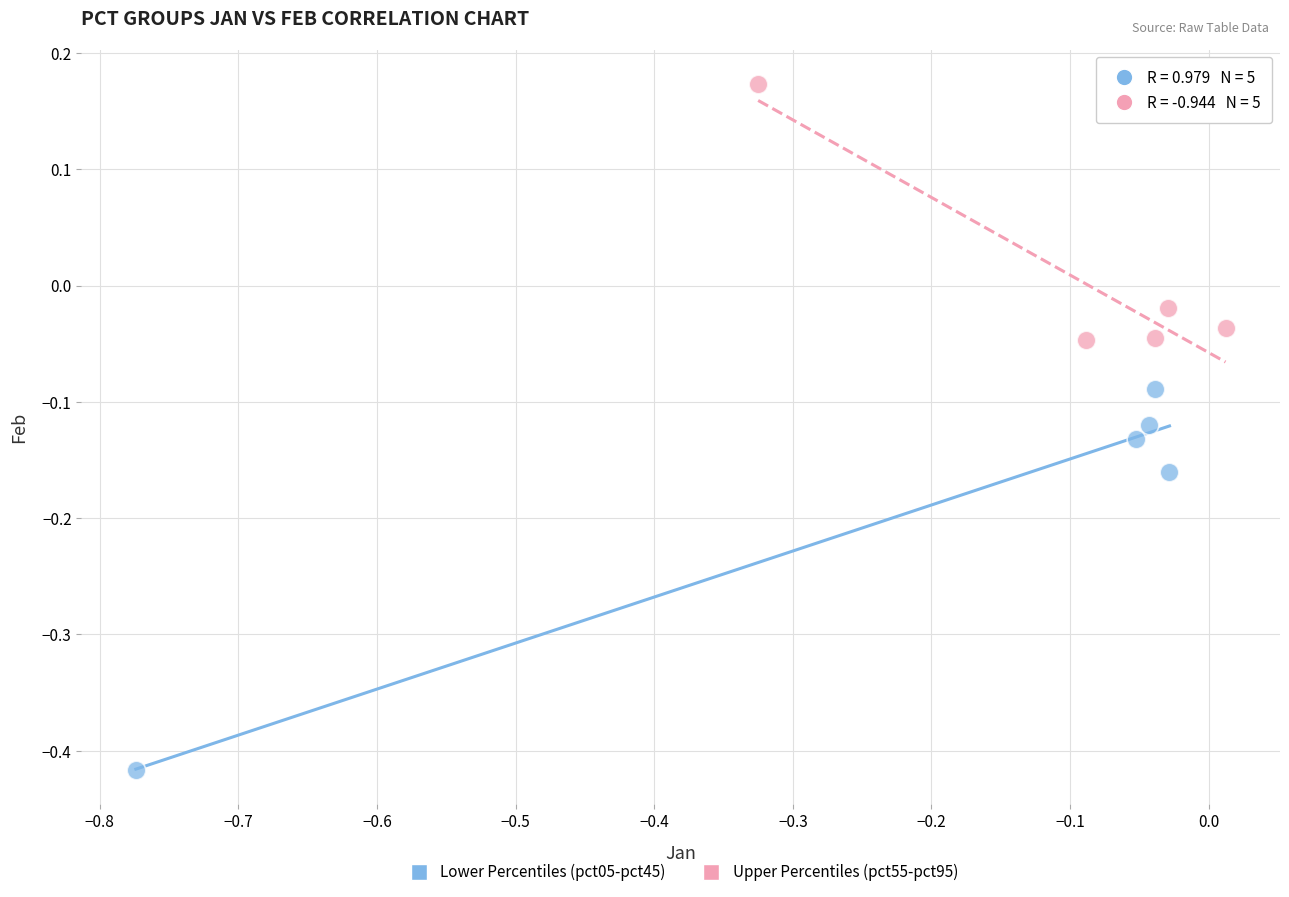

Which series reaches the minimum Y coordinate?

Lower Percentiles (pct05-pct45)